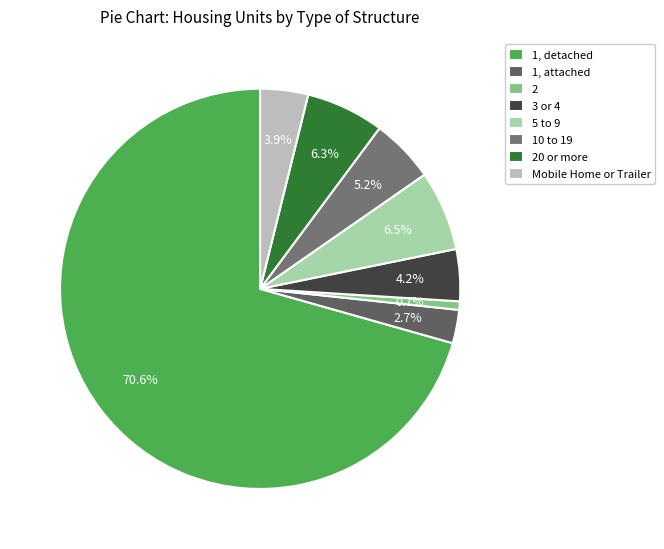

Which has a higher value, 1, attached or 10 to 19?

10 to 19